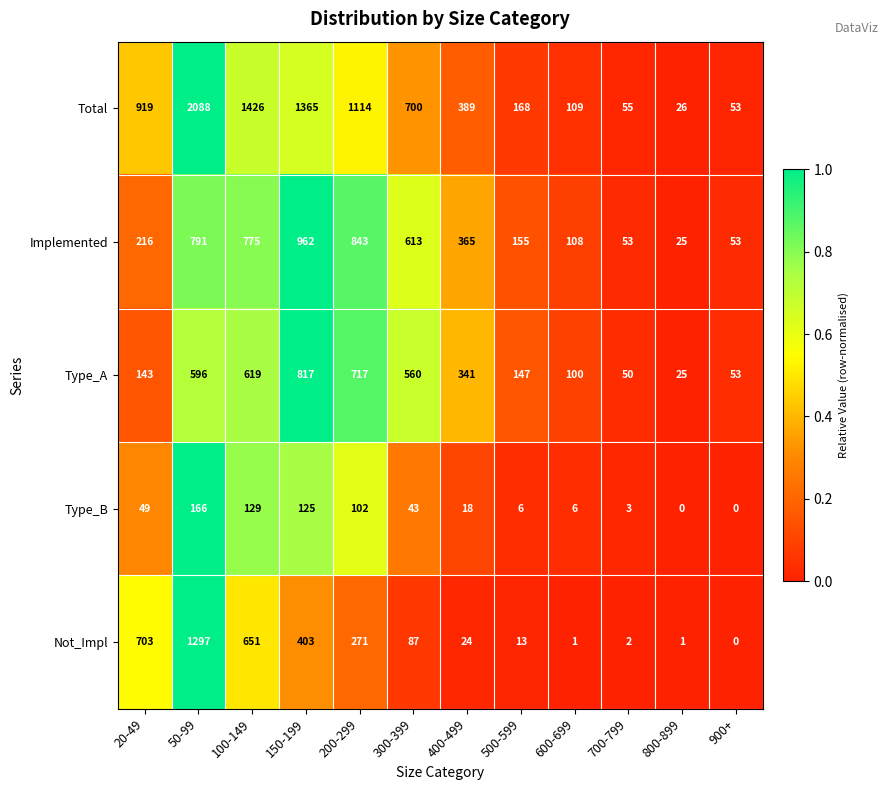

Which series has the widest spread of values?

Total